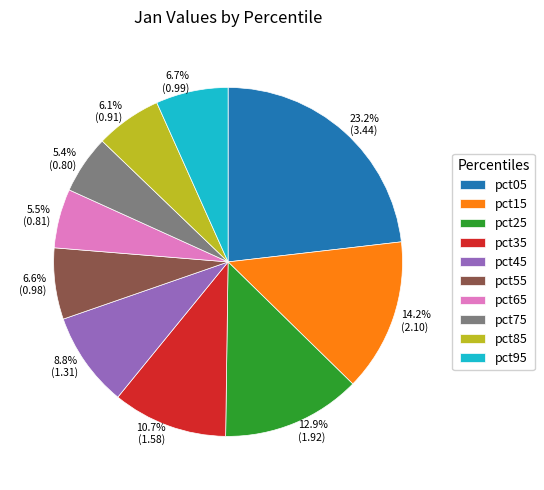

Count the number of slices in the pie.

10